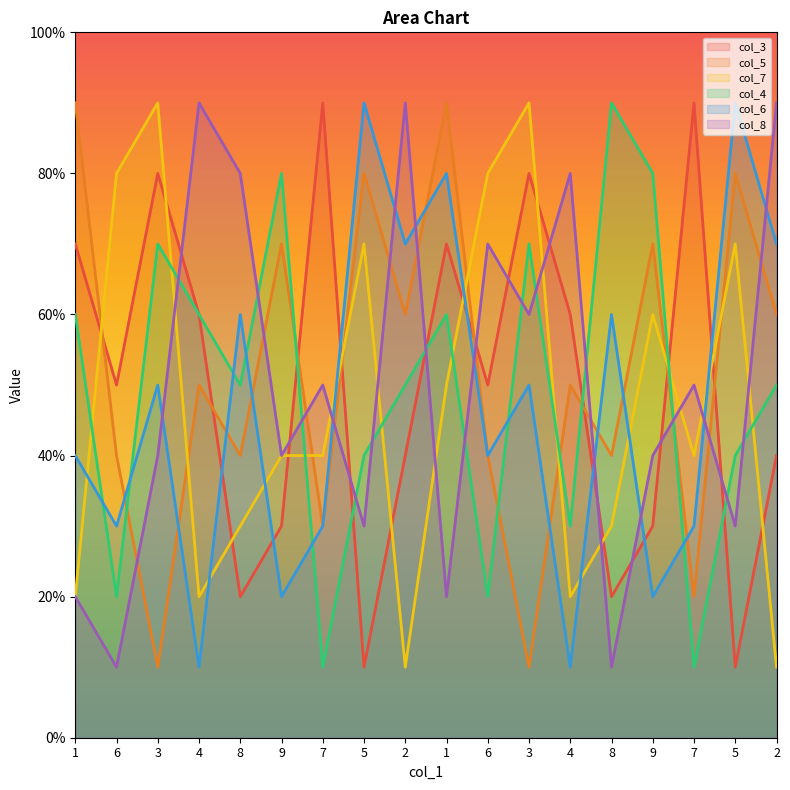

What value does the col_3 series have at 3?

8